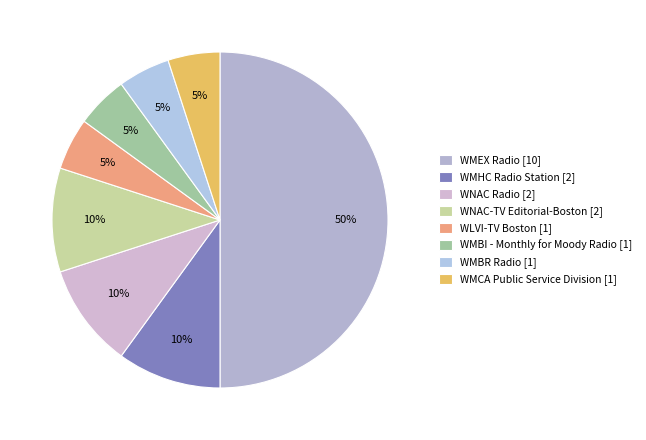

What is the largest slice in the pie chart?

WMEX Radio